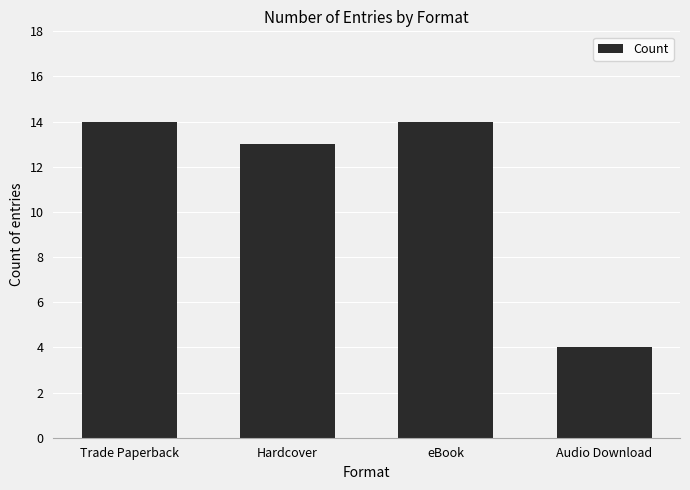

What is the label of the 4th bar from the left?

Audio Download